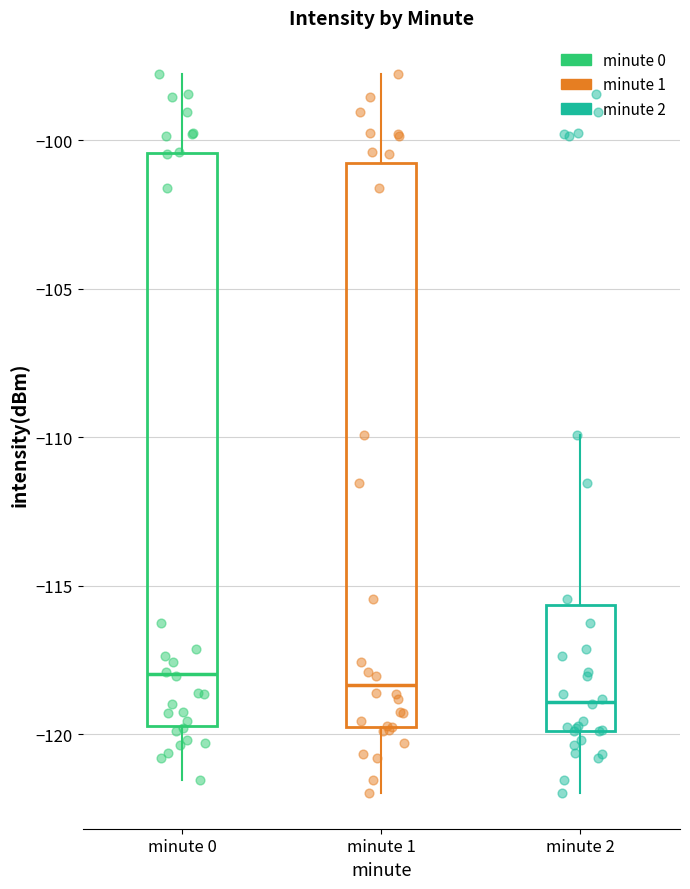

Reading left to right, transcribe this box plot: for each box, give where its median line is, the range the box spans, and where its two whiskers end, as read against the y-axis. The values are not printed on the chart, so give them approximately, as read against the axis.

minute 0: median -118.0, box -119.5 to -100.5, whiskers -121.5 to -98.0
minute 1: median -118.5, box -119.5 to -101.0, whiskers -122.0 to -98.0
minute 2: median -119.0, box -120.0 to -115.5, whiskers -122.0 to -110.0